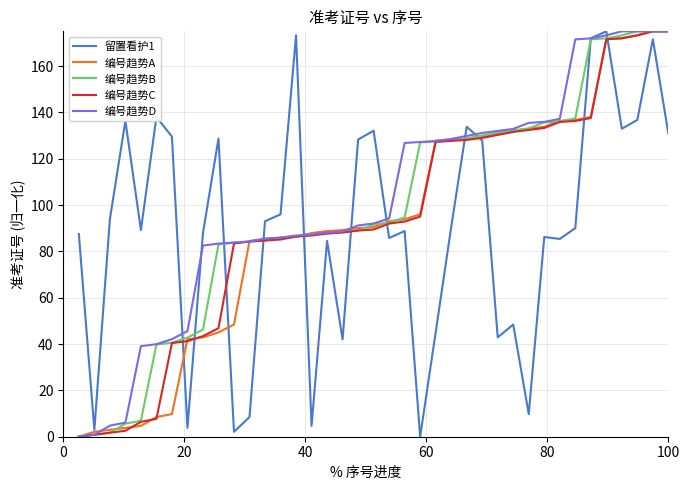

What is the highest value of the 编号趋势B series?

175.0